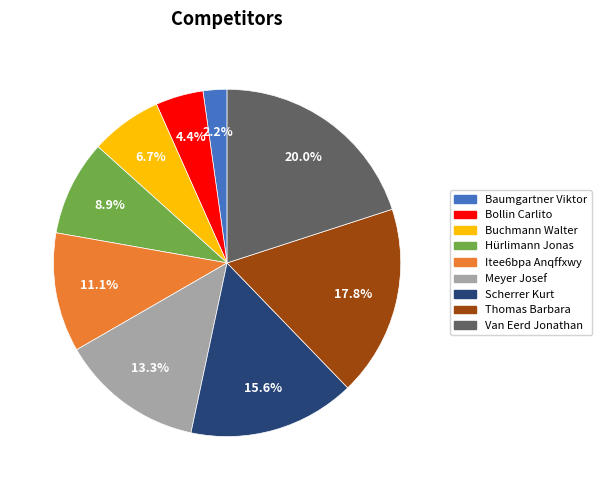

Is there any slice that represents more than half of the pie?

No